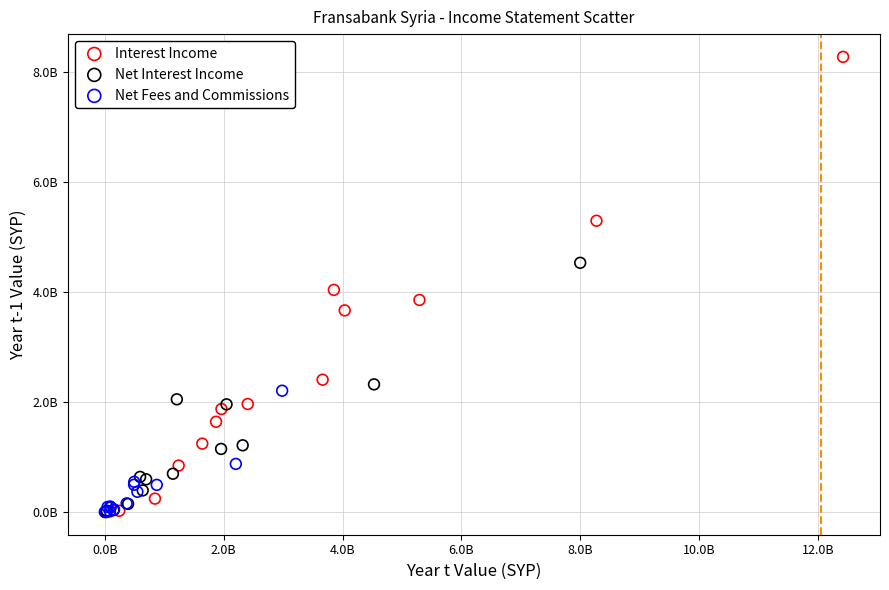

What are all the series names shown in the legend?

Interest Income, Net Interest Income, Net Fees and Commissions